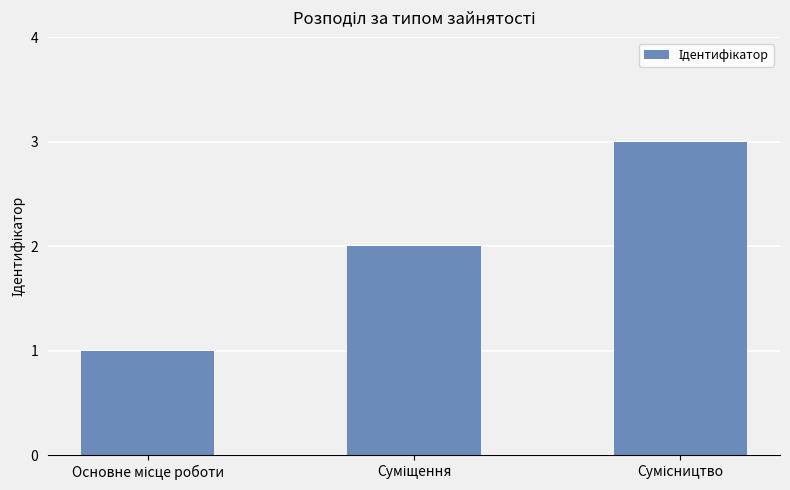

What is the maximum value shown in the chart?

3